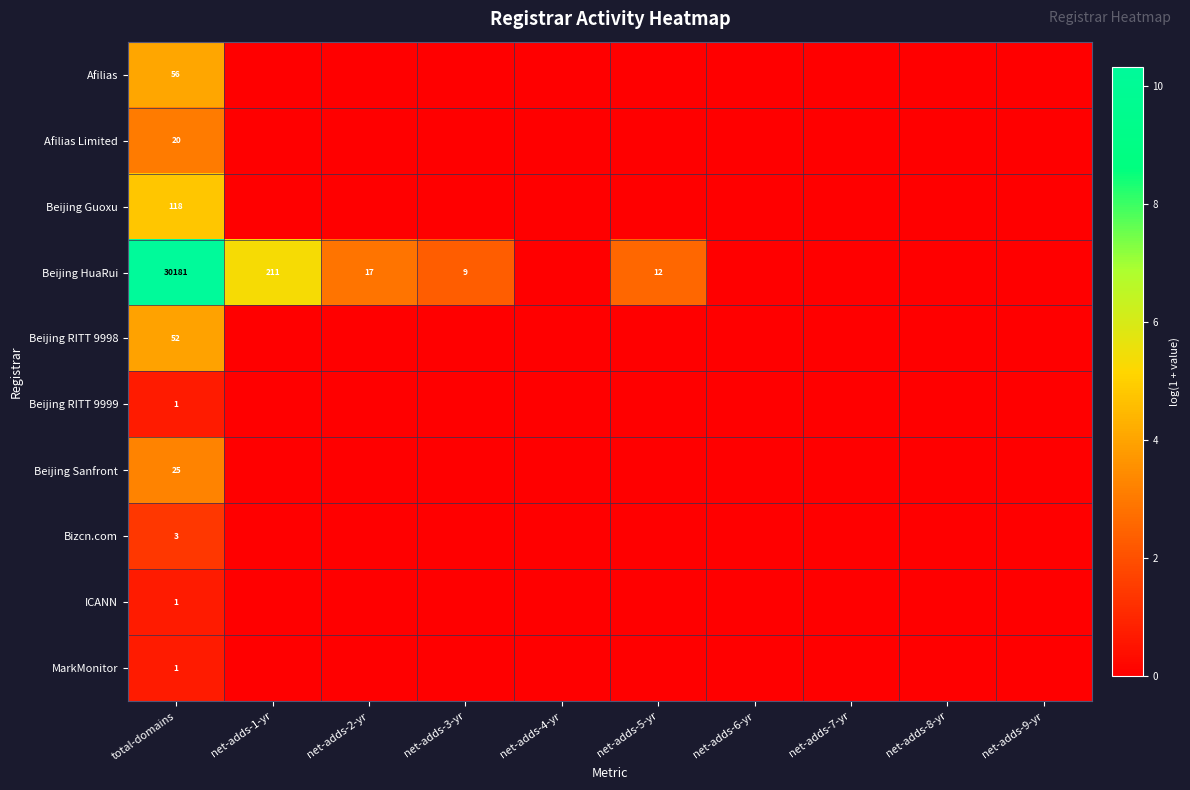

At which category is the sum across all series the highest?

total-domains